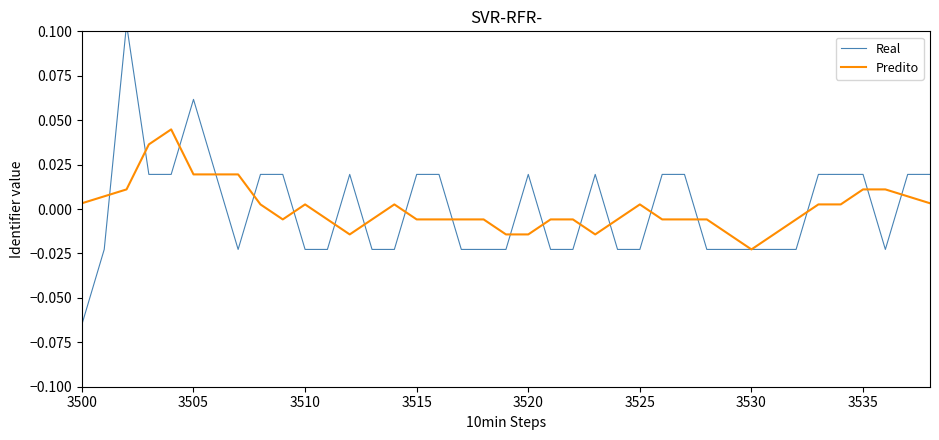

How many negative values does the Real series have?

20